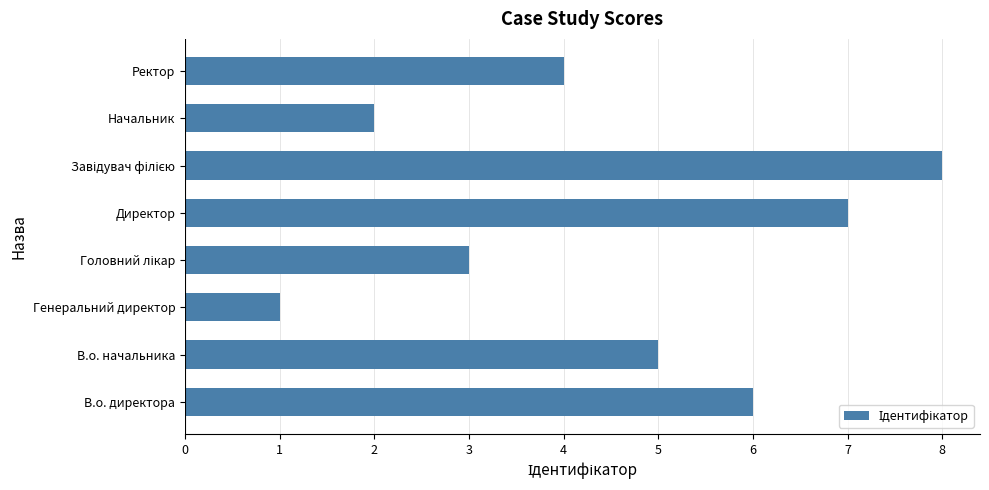

Reading bottom to top, transcribe all the data shown in this chart.

6	5	1	3	7	8	2	4